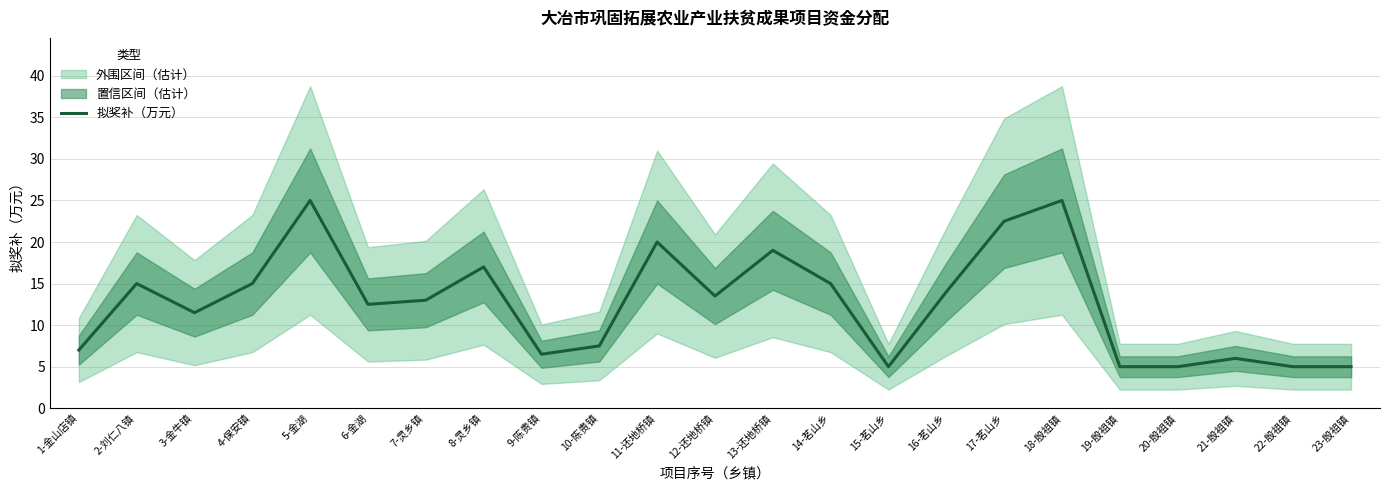

How many points are lower than both their immediate neighbors (excluding endpoints)?

5